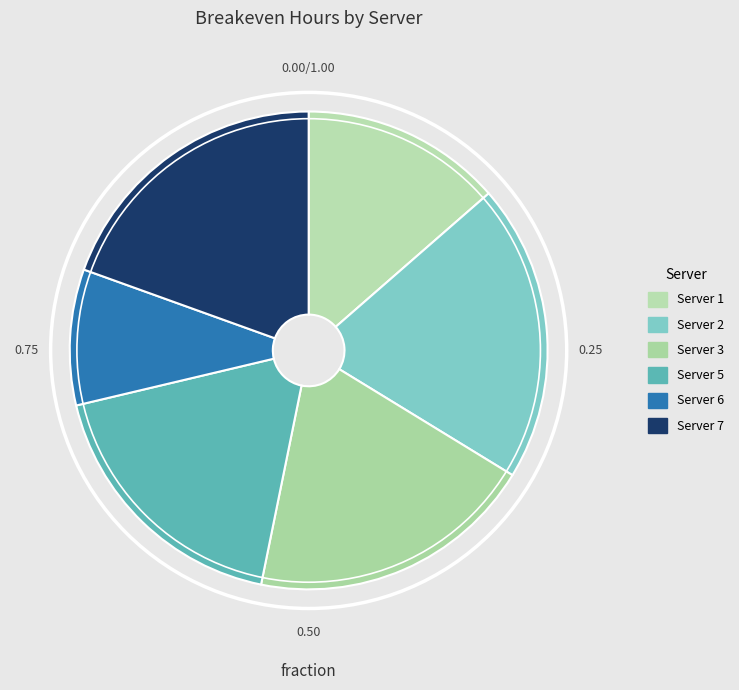

Between Server 3 and Server 2, which is larger?

Server 2